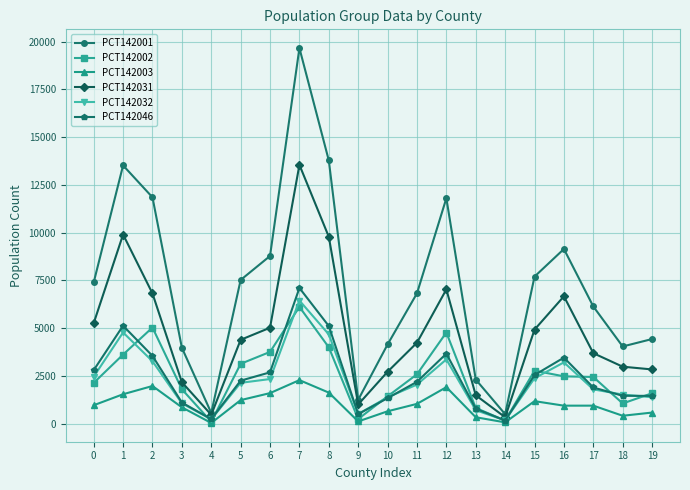

Which series has the largest total across all categories?

PCT142001